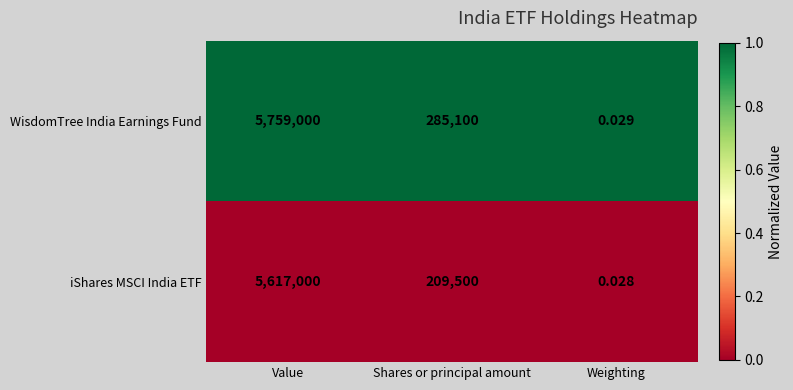

At which label does iShares MSCI India ETF first exceed 209500?

Value